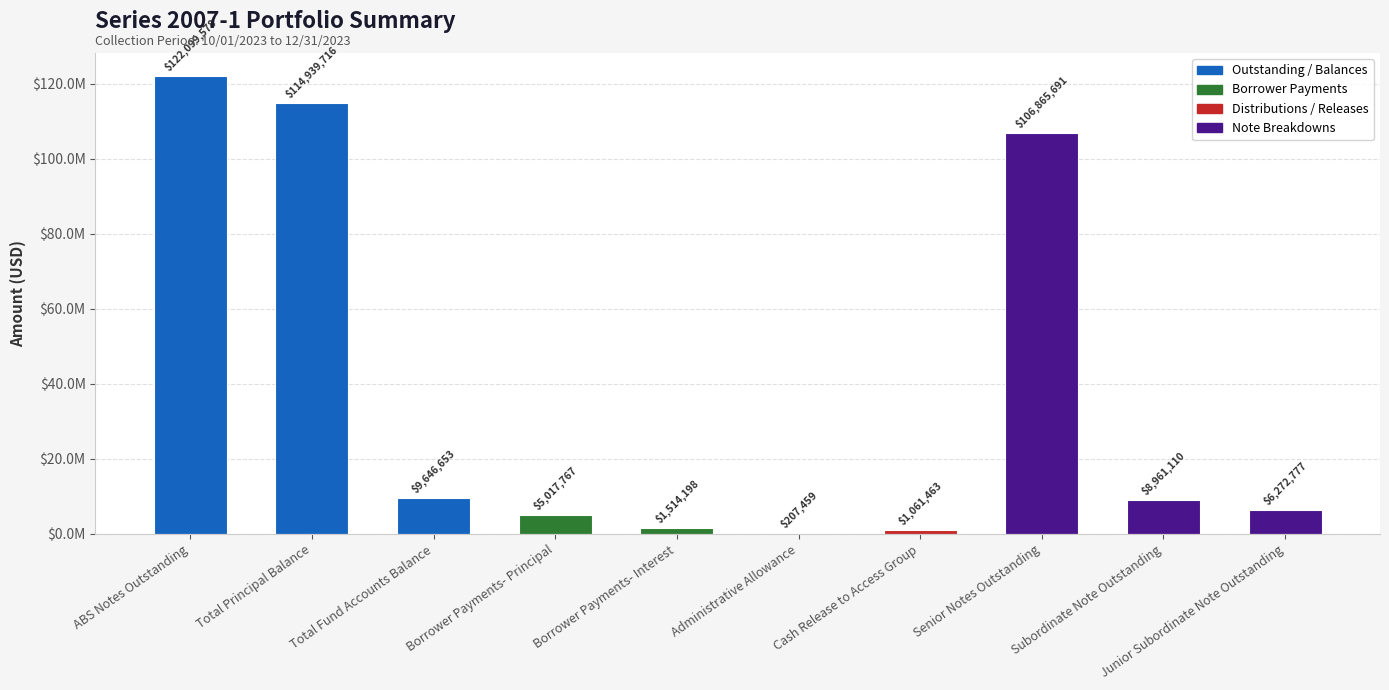

Reading left to right, transcribe all the data shown in this chart.

ABS Notes Outstanding=122099578.4	Total Principal Balance=114939716.1	Total Fund Accounts Balance=9646652.7	Borrower Payments- Principal=5017767.2	Borrower Payments- Interest=1514198.2	Administrative Allowance=207458.8	Cash Release to Access Group=1061462.9	Senior Notes Outstanding=106865691.0	Subordinate Note Outstanding=8961110.3	Junior Subordinate Note Outstanding=6272777.1